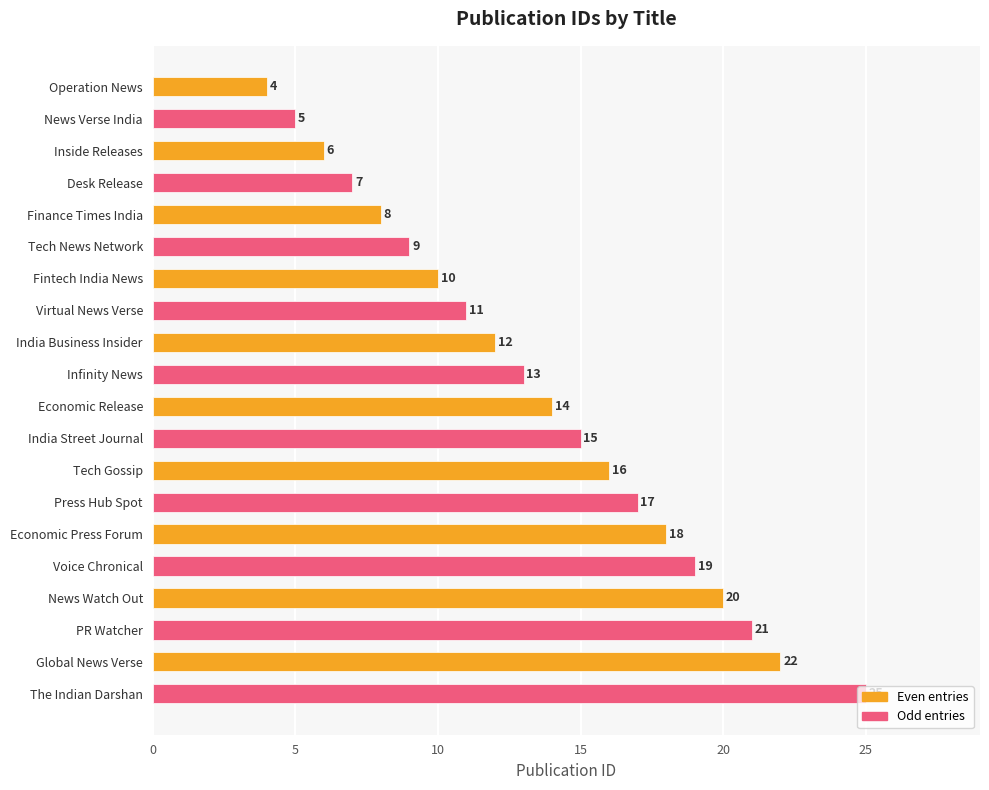

How many bars are there in total?

20